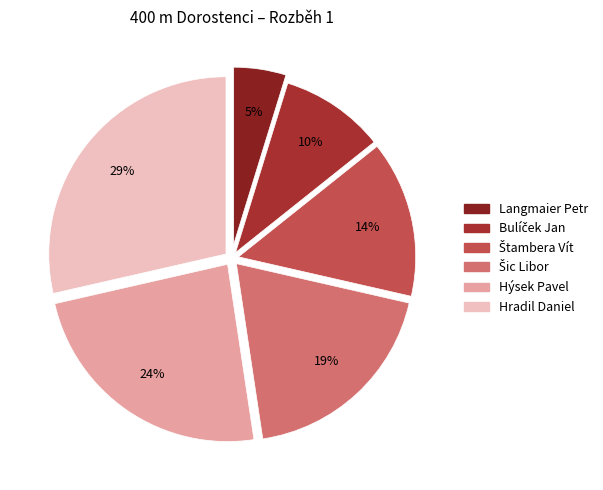

How many segments does this pie chart have?

6